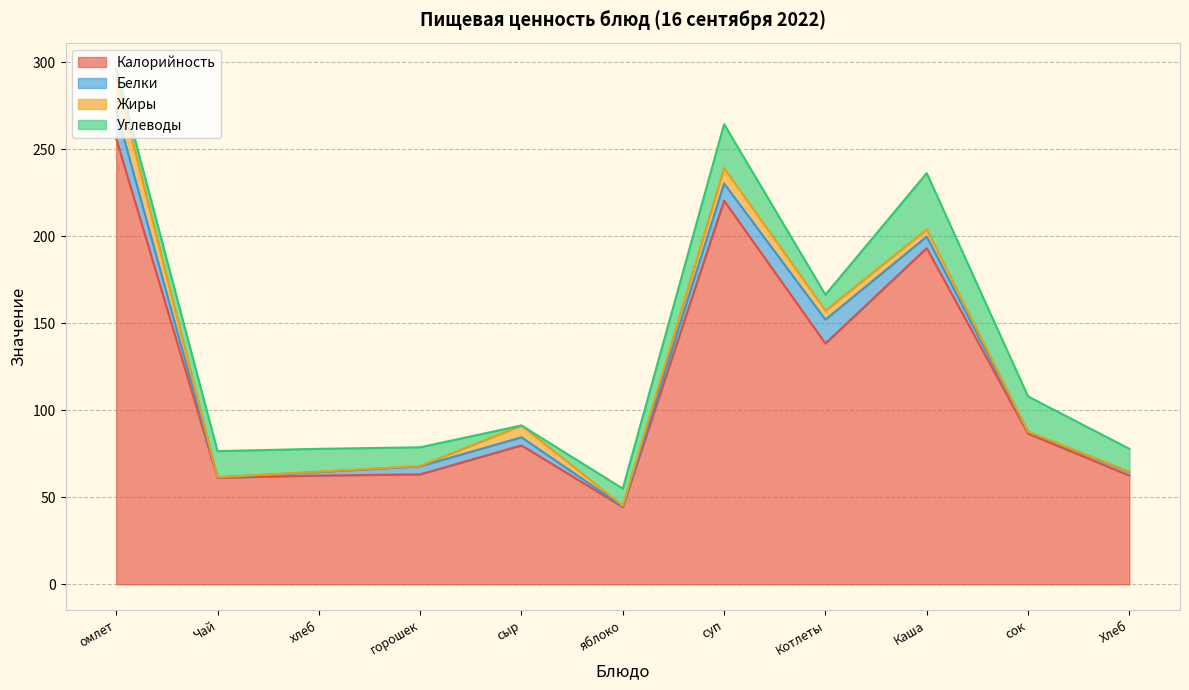

What is the average value of the Белки series?

5.6